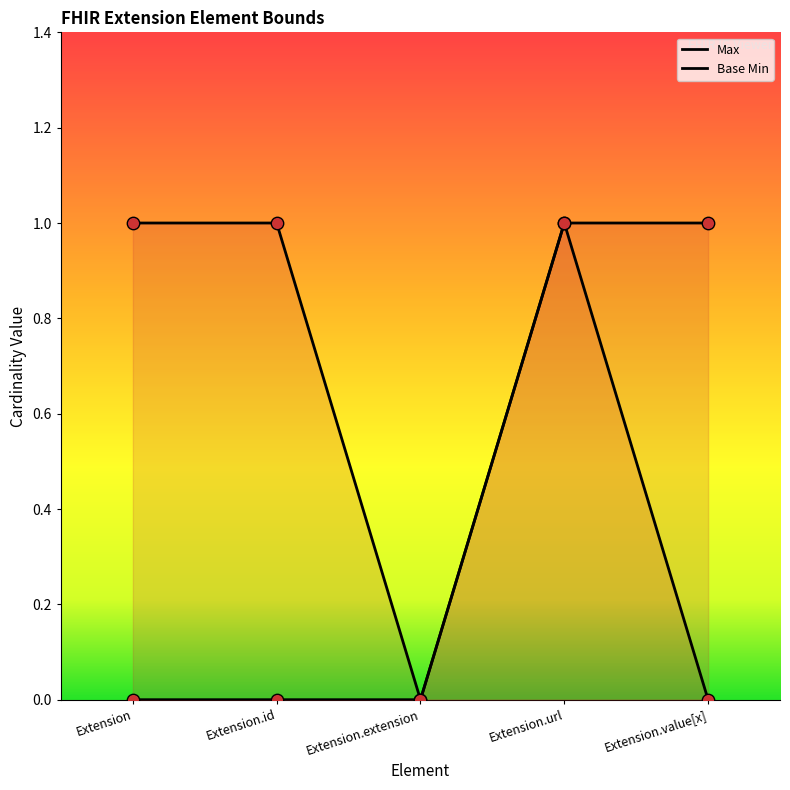

At how many categories does at least one series exceed 0?

4